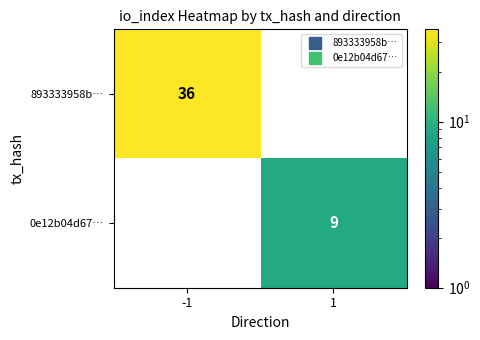

How many data points in 893333958b… are less than 36?

1